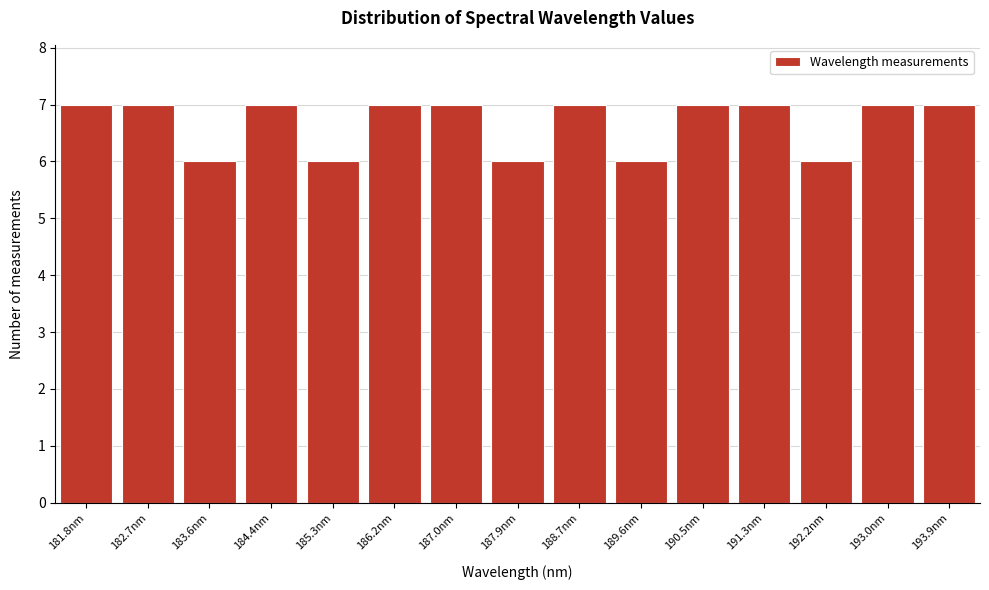

Reading left to right, what are all the values shown in this chart?

181.8nm=7	182.7nm=7	183.6nm=6	184.4nm=7	185.3nm=6	186.2nm=7	187.0nm=7	187.9nm=6	188.7nm=7	189.6nm=6	190.5nm=7	191.3nm=7	192.2nm=6	193.0nm=7	193.9nm=7